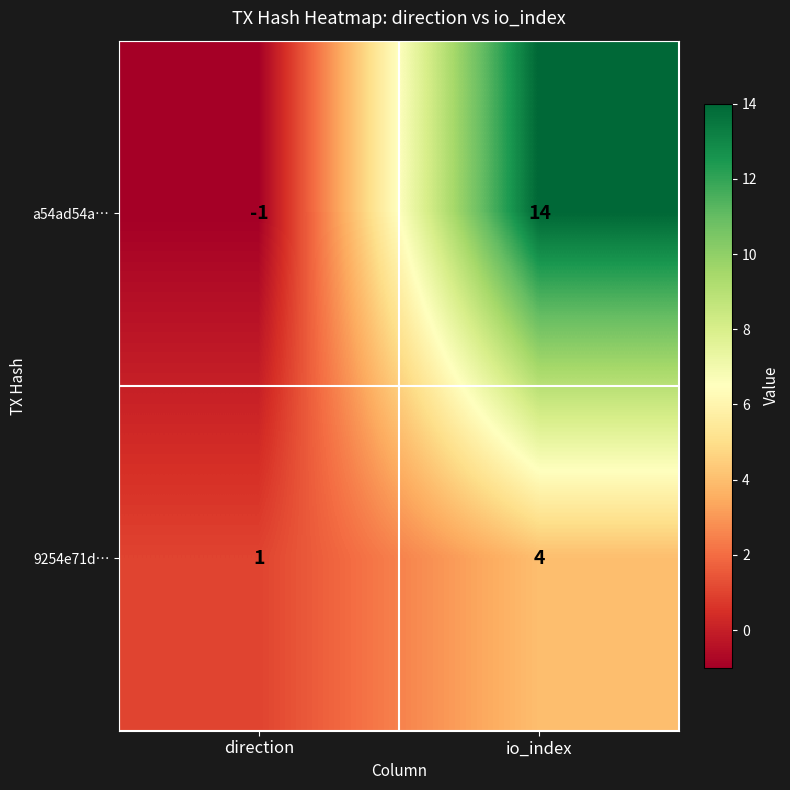

Rank the series by their average value, from lowest to highest.

9254e71d…, a54ad54a…